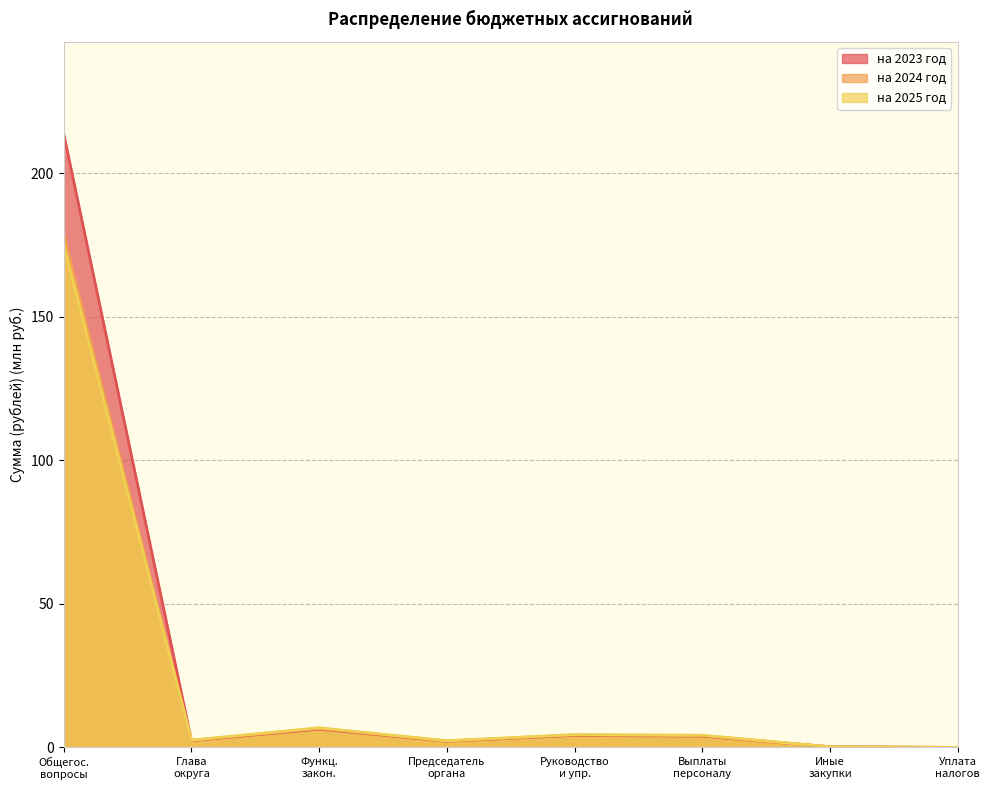

What is the greatest value displayed?

213.7